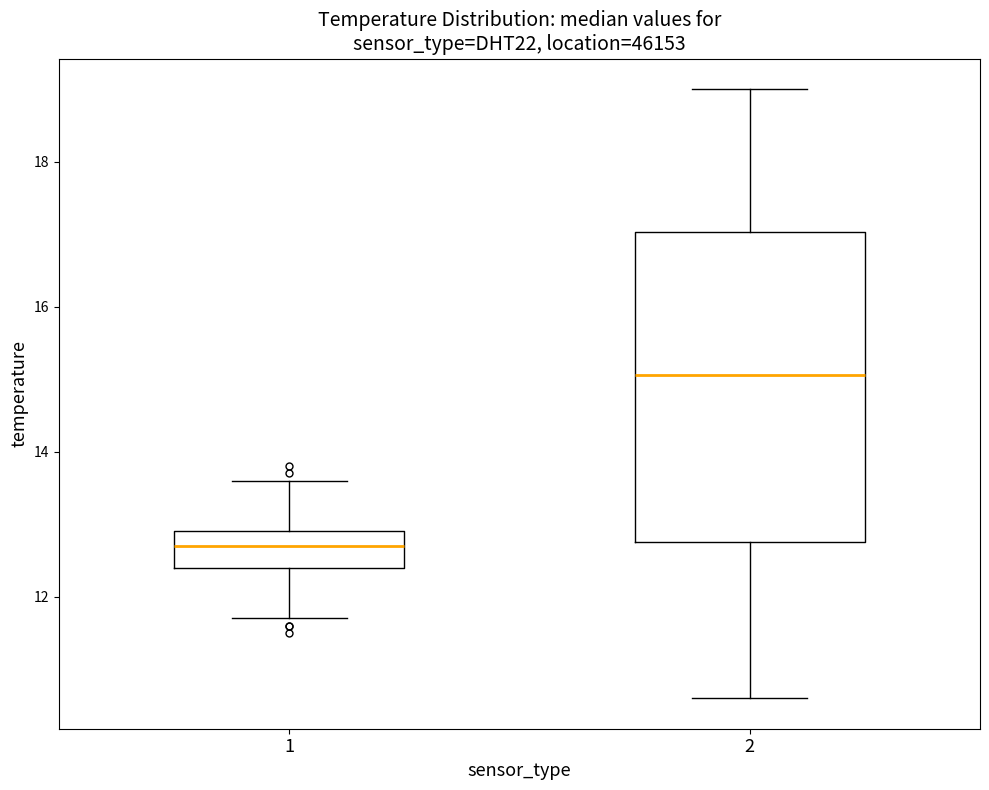

Which box is the tallest, from its lower edge to its upper edge?

2